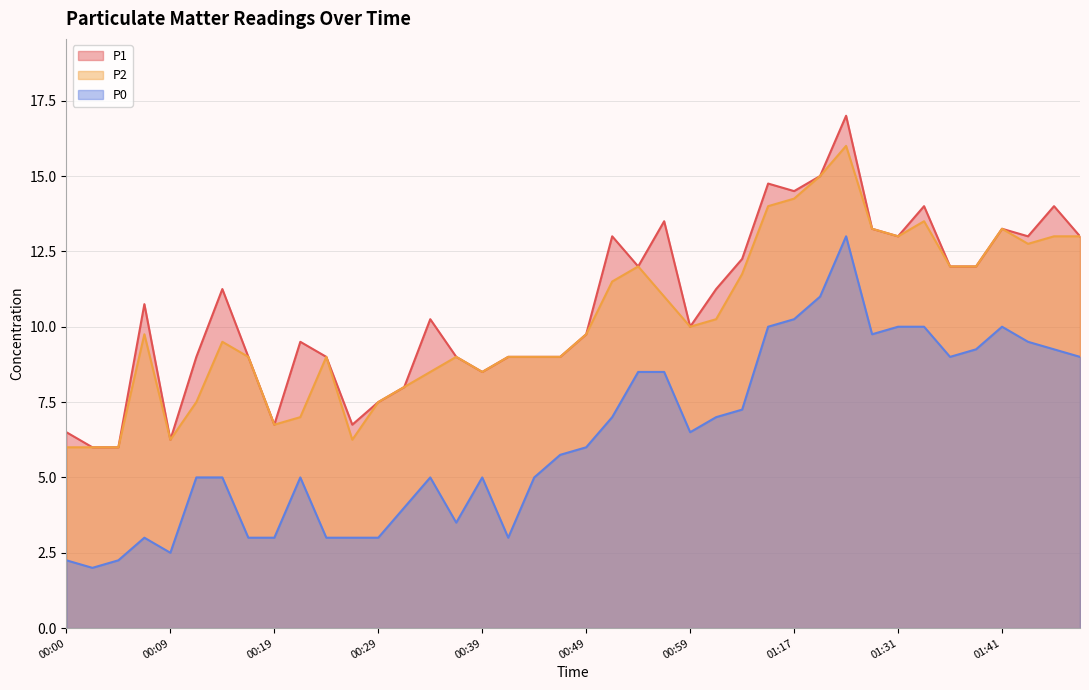

What are all the series names shown in the legend?

P1, P2, P0